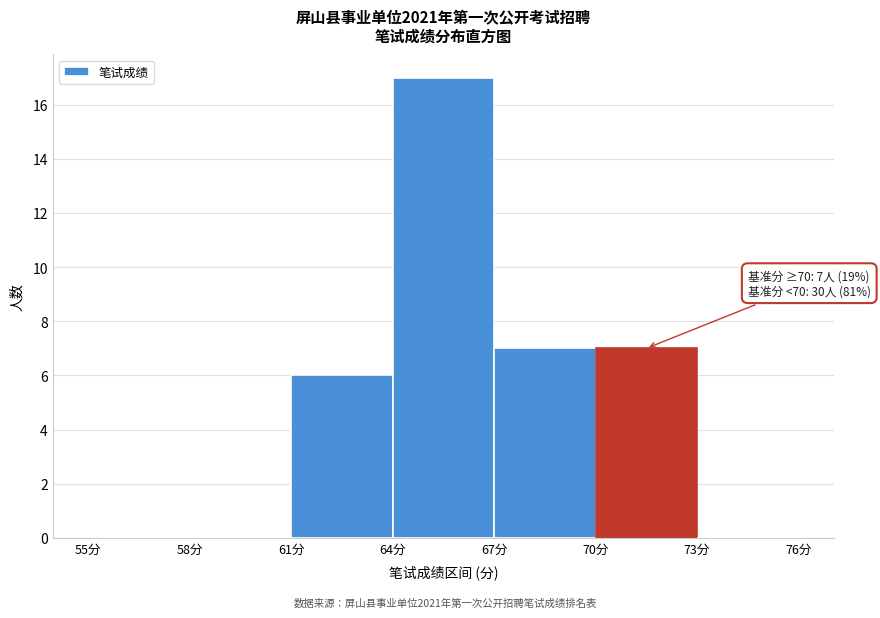

Over which range of the x-axis is the bar tallest?

64 to 67